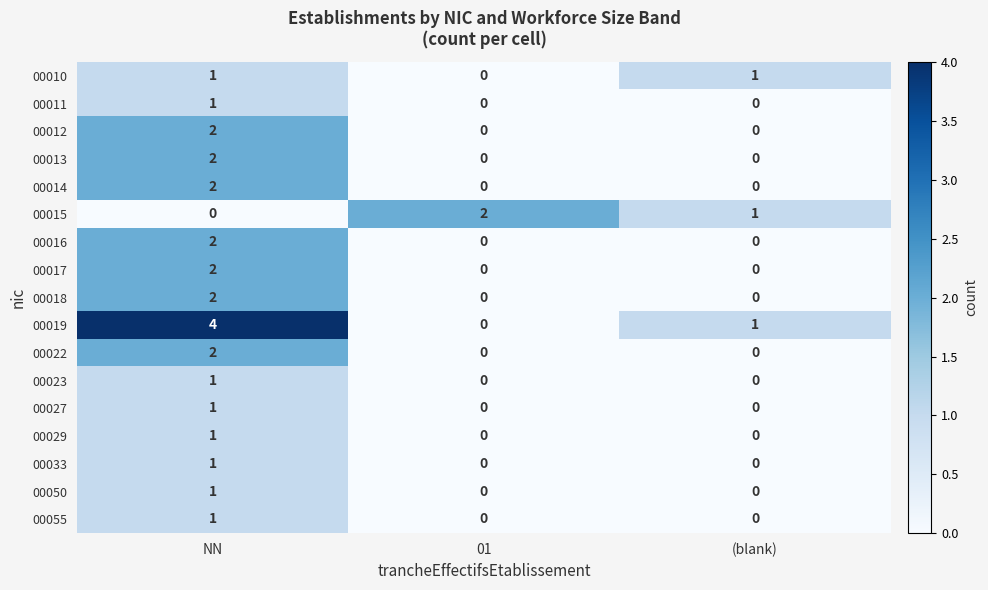

What is the difference between the maximum and minimum values in the 00019 series?

4